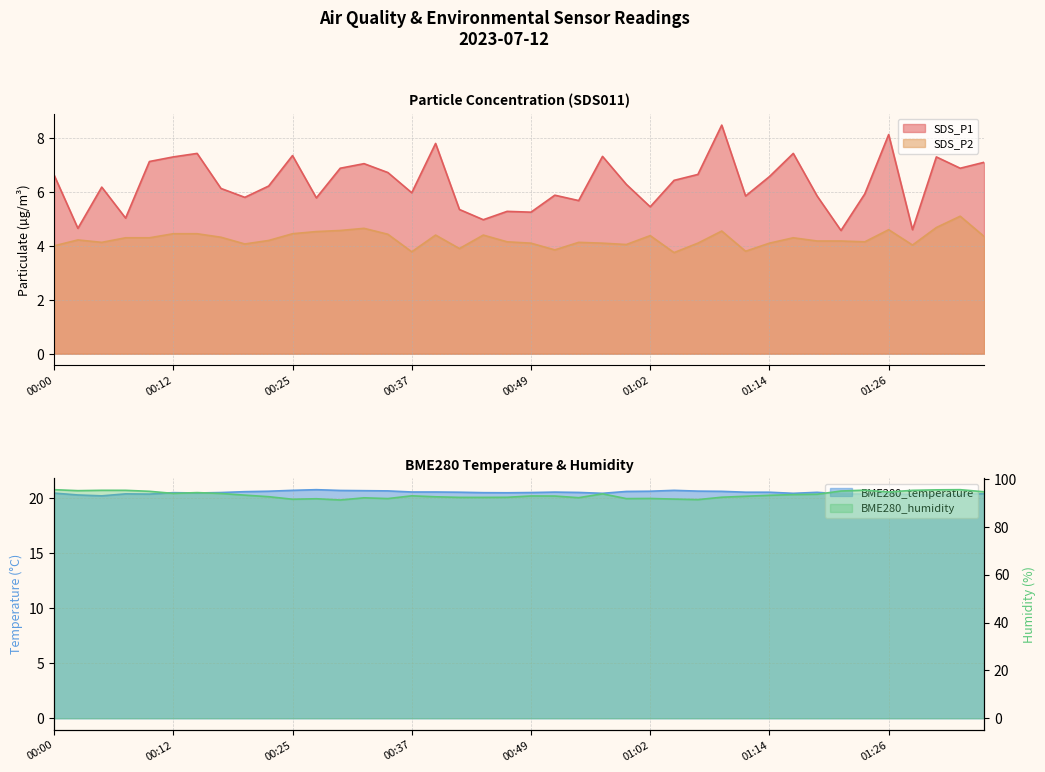

Which label corresponds to the smallest value in the chart?

01:04